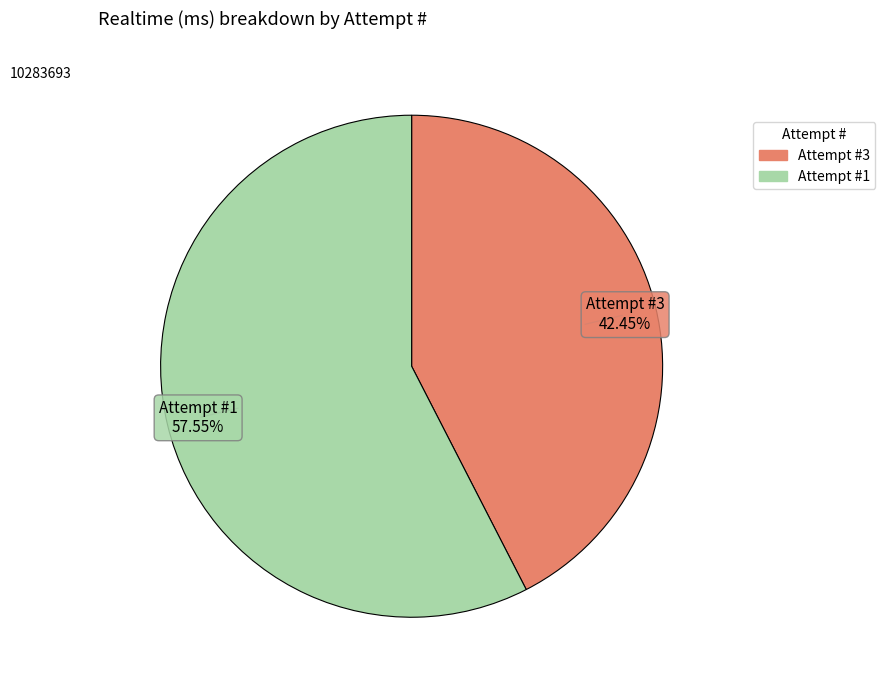

Is there a majority slice in this chart?

Yes